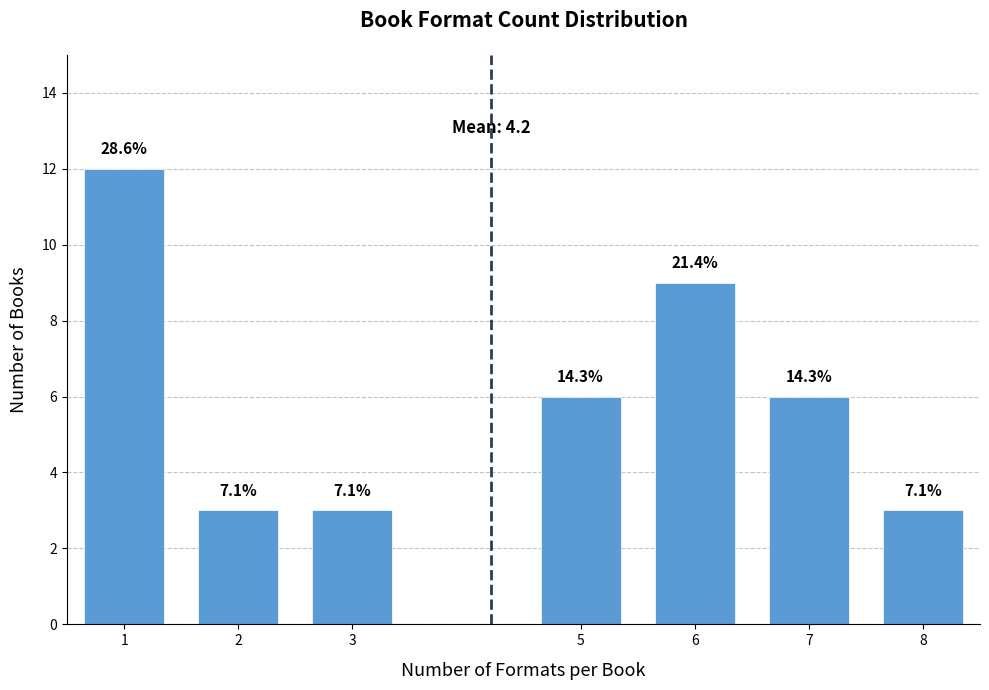

Are the bars horizontal?

No